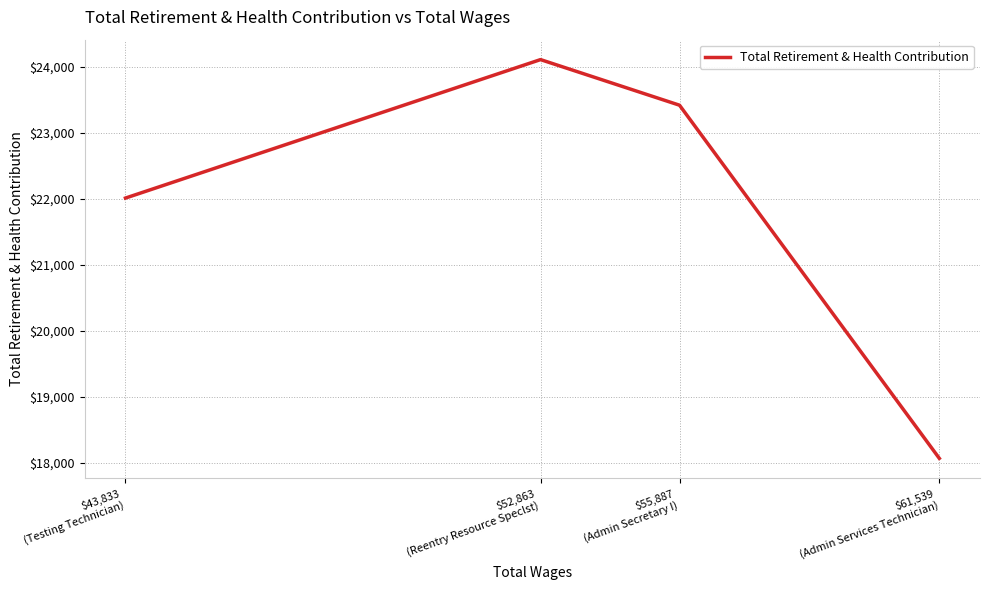

What is the minimum value shown in the chart?

18072